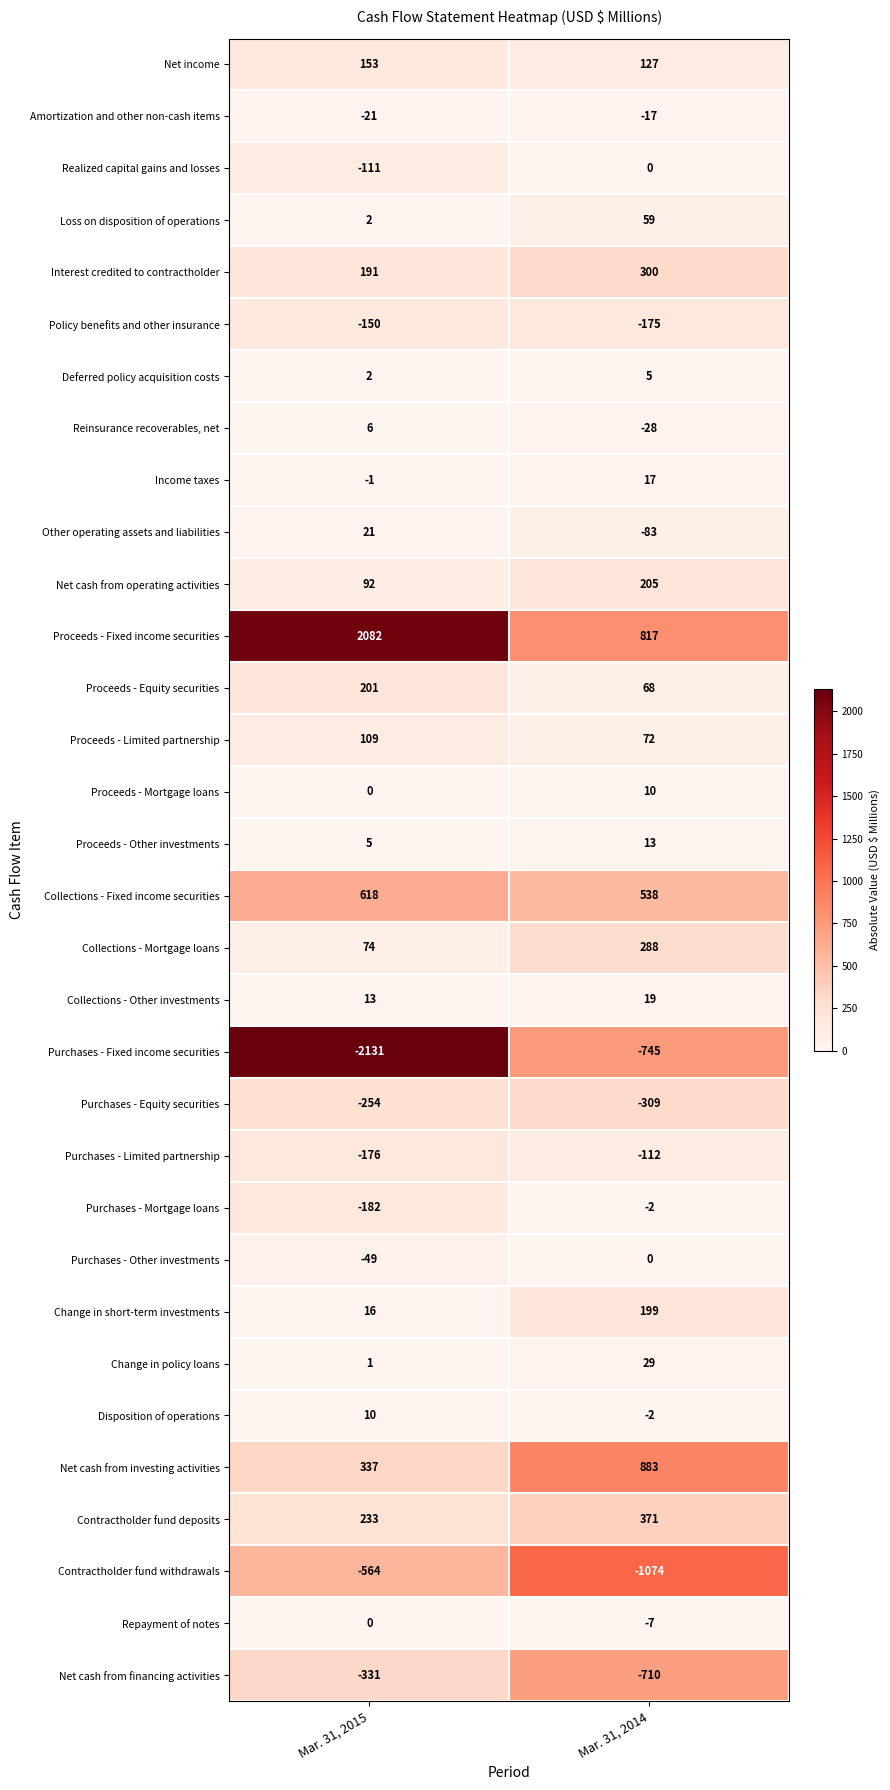

How many series are shown in this chart?

32